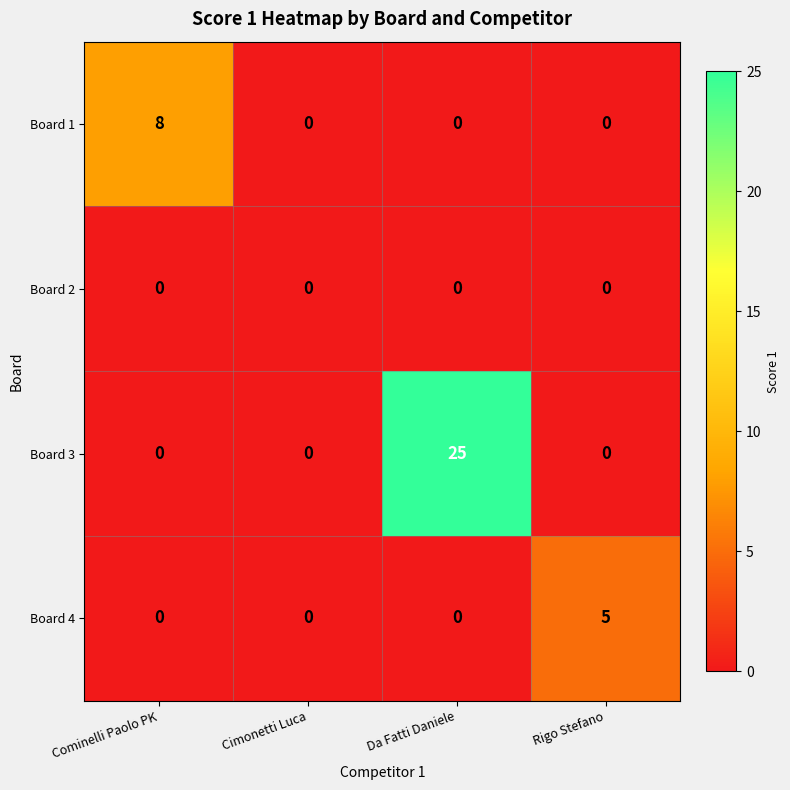

Rank the series by their maximum value, from lowest to highest.

Board 2, Board 4, Board 1, Board 3